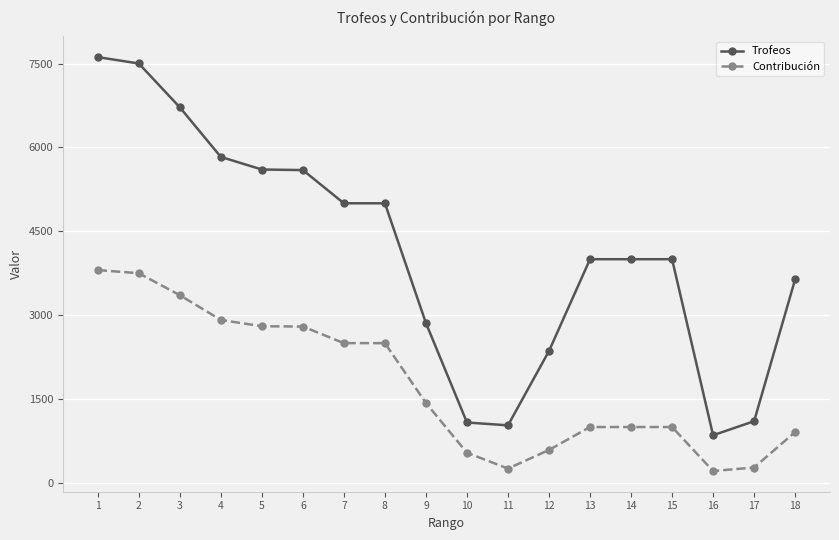

What is the sum of all Contribución values?

31644